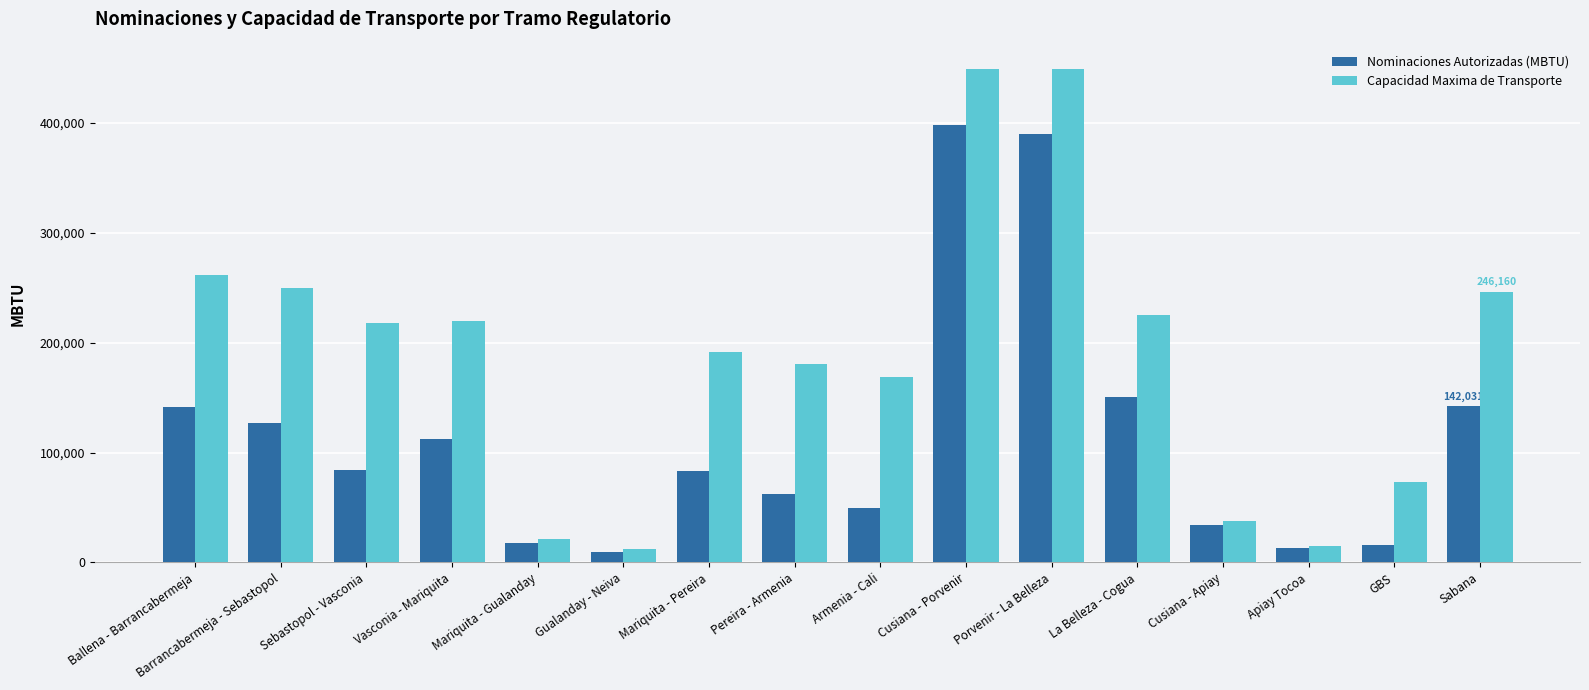

Rank the series by their average value, from highest to lowest.

Capacidad Maxima de Transporte, Nominaciones Autorizadas (MBTU)